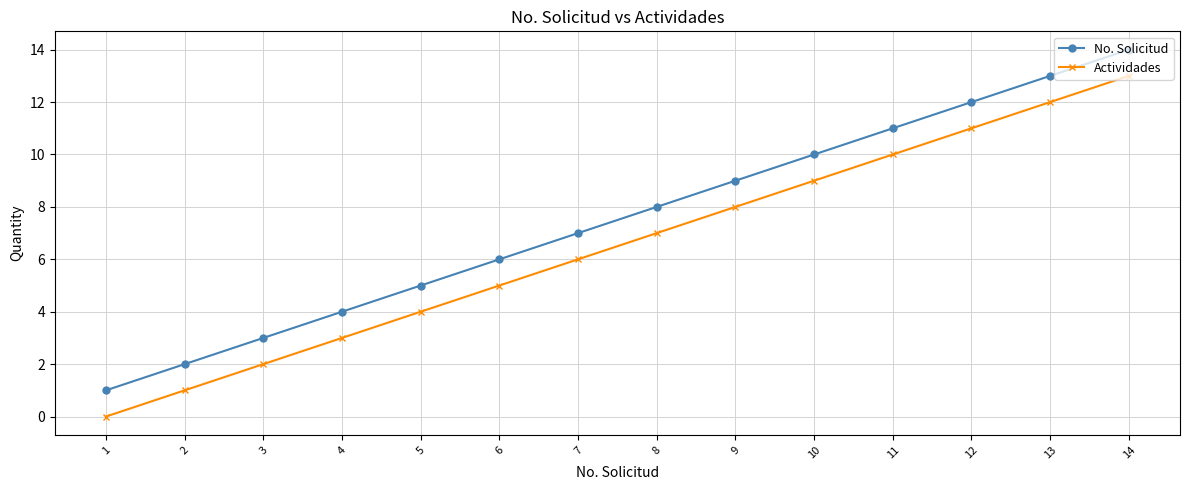

What is the value of the Actividades point at the 13th from the left?

12